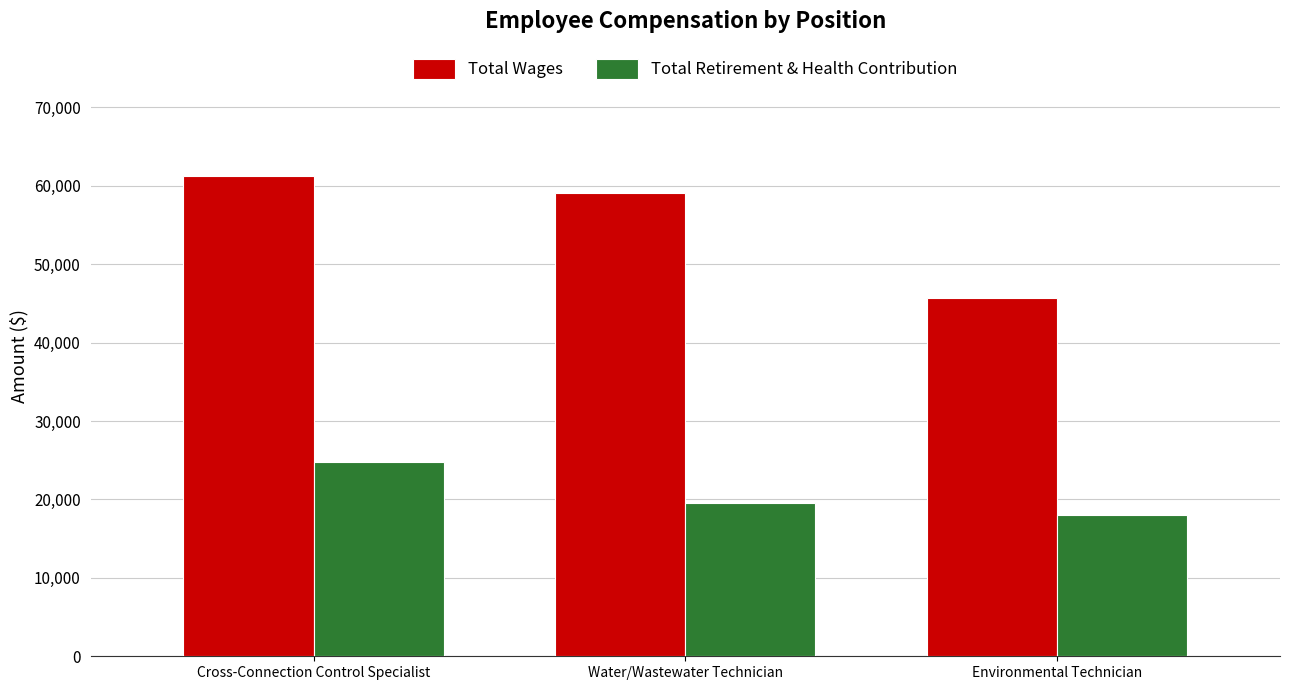

At which label does Total Retirement & Health Contribution first exceed 19573?

Cross-Connection Control Specialist